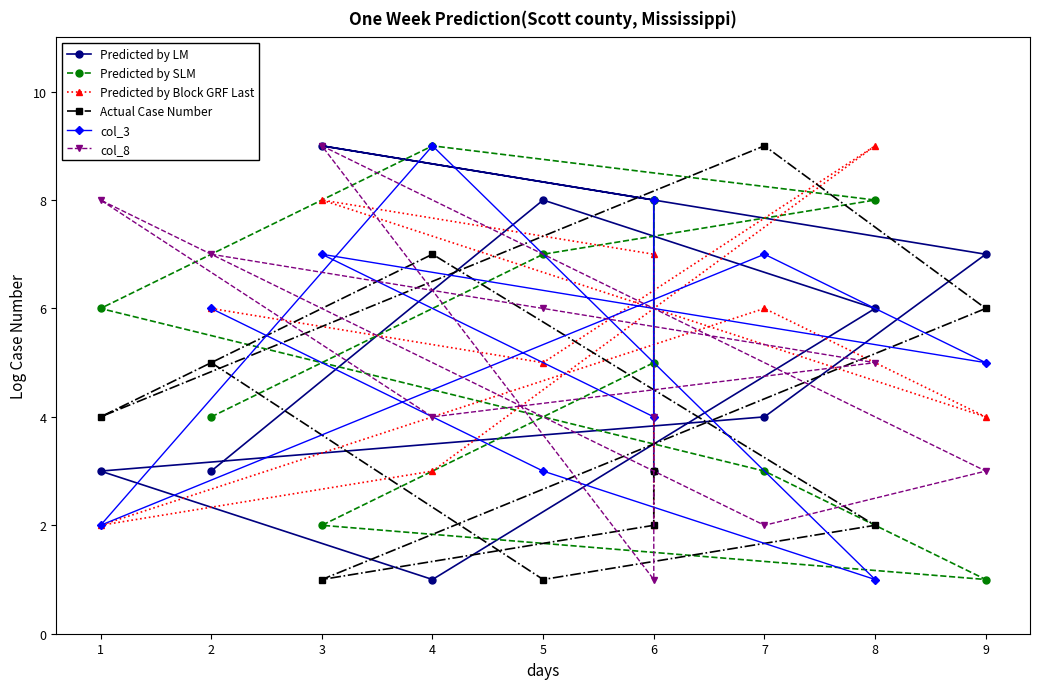

Where is the first local maximum for Predicted by SLM?

4